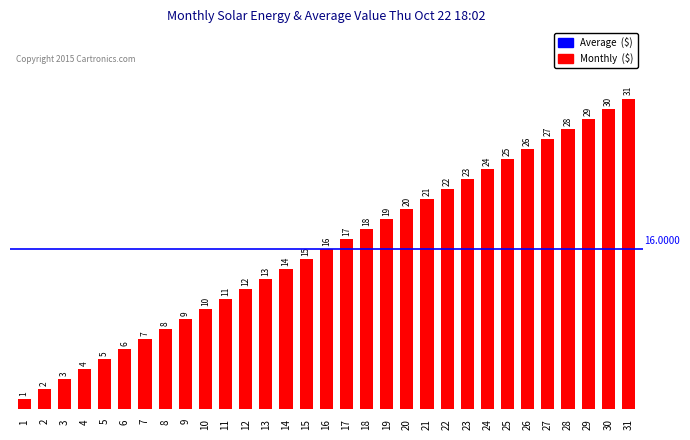

How many values are below 16?

15